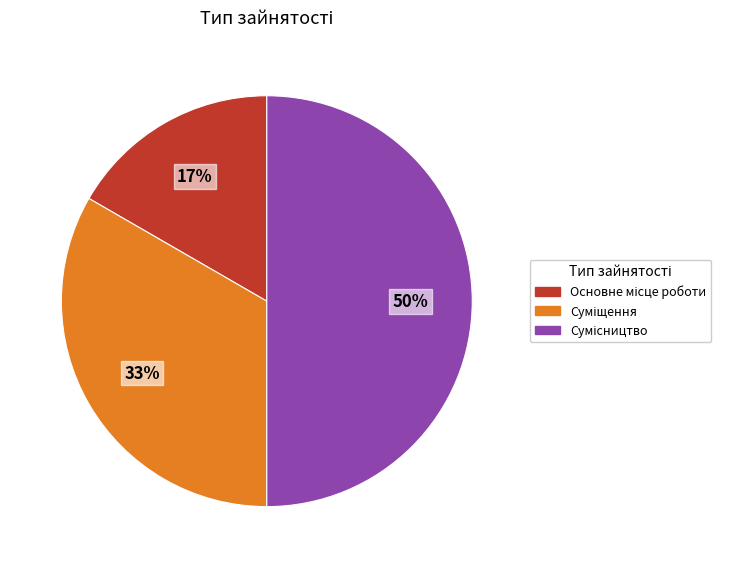

To the nearest percent, what is the difference between the largest and smallest slice percentages?

33%